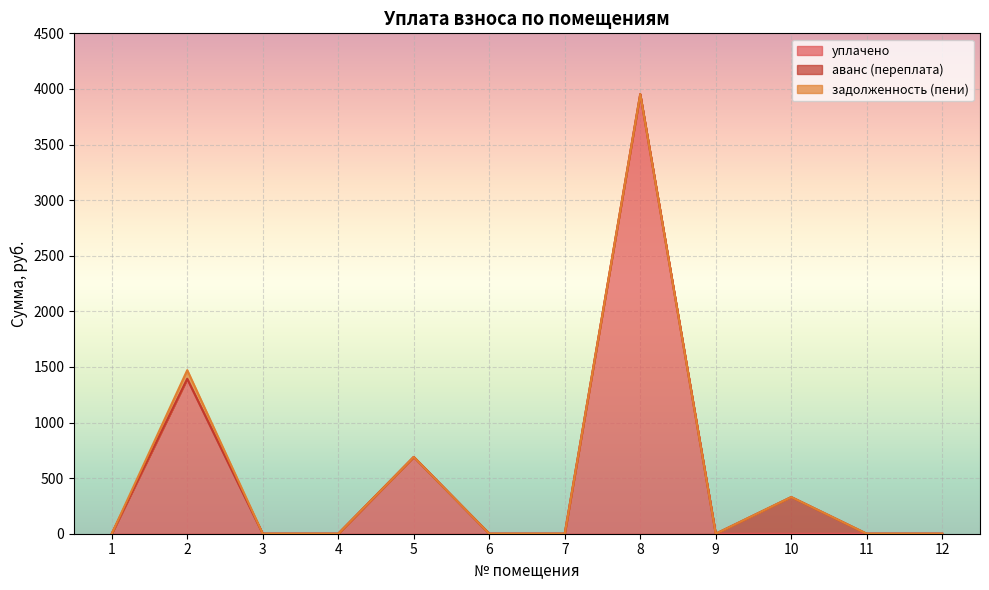

Does the chart display data point markers on the line(s)?

No